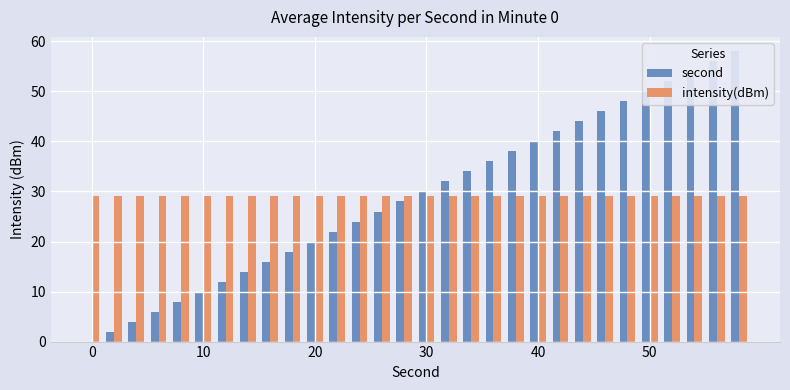

Is it true that intensity(dBm) equals 15 at 27?

False